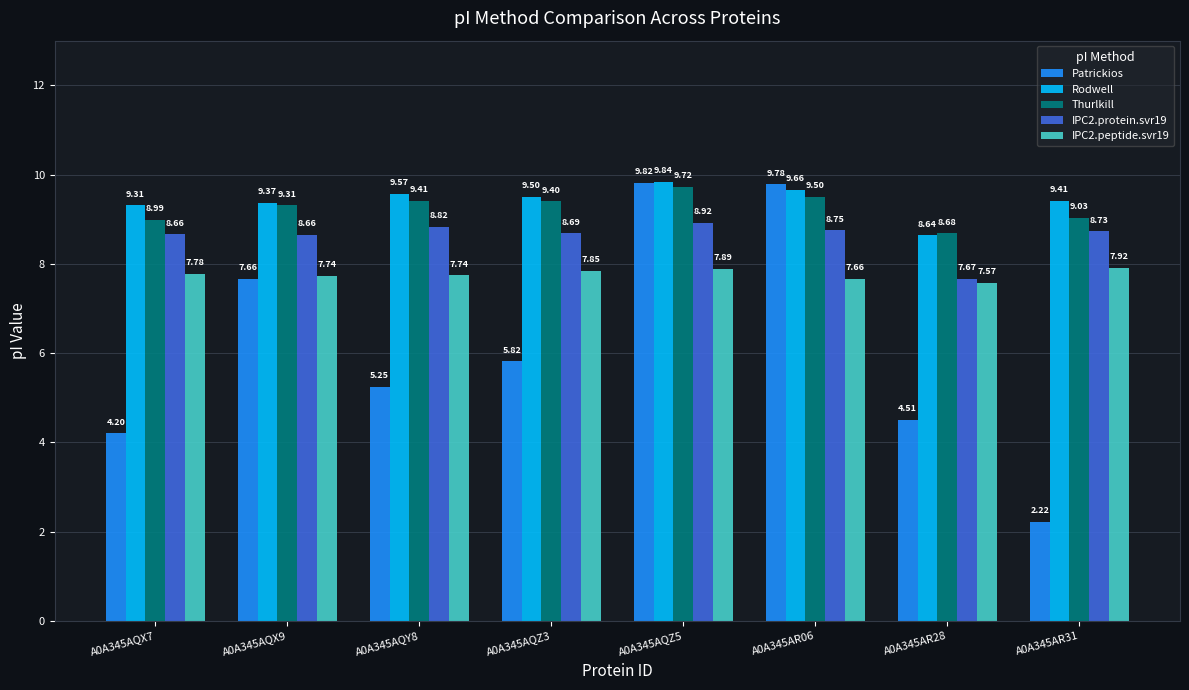

What is the total value across all series at A0A345AR31?

37.3